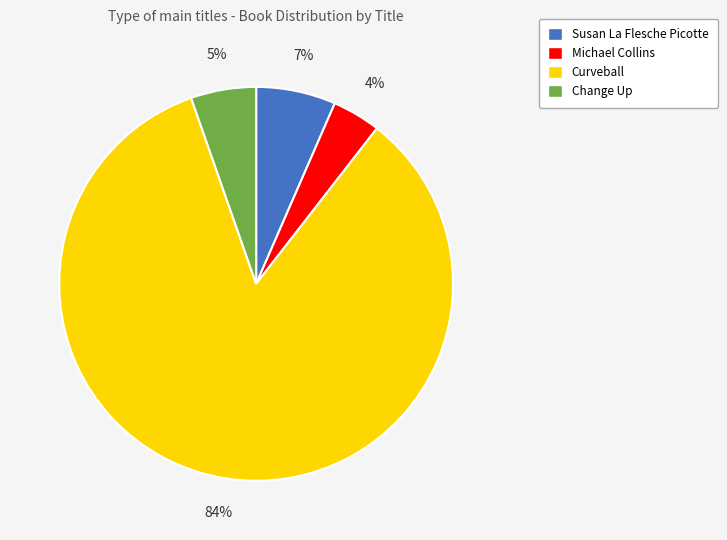

Which category has the smallest portion of the pie?

Michael Collins